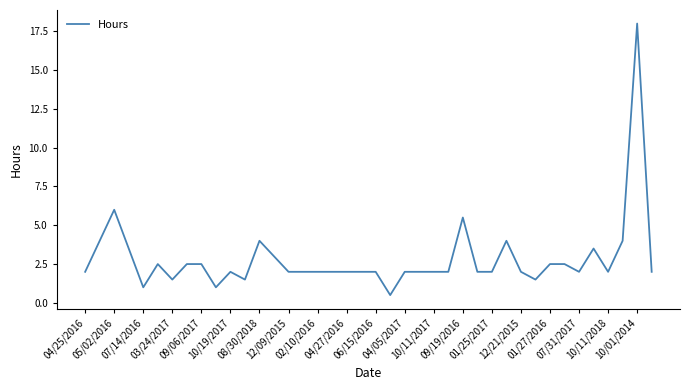

What is the smallest value displayed?

0.5